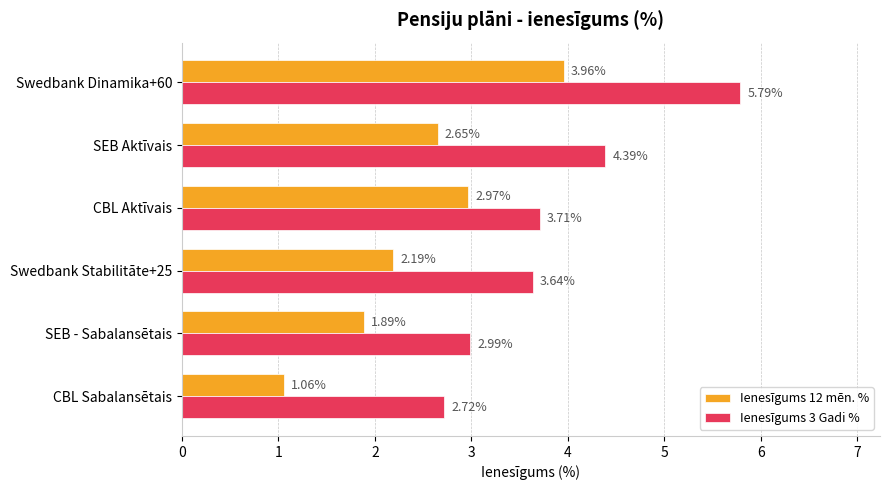

Which series has the largest range (max minus min)?

Ienesīgums 3 Gadi %